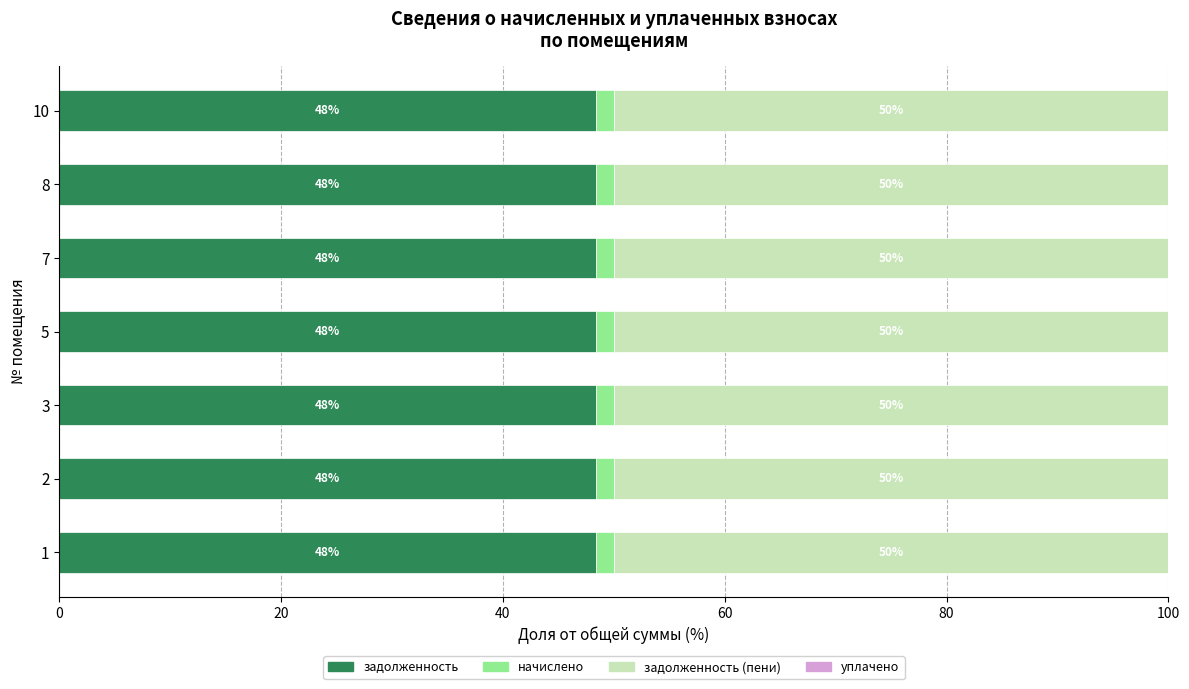

The задолженность series shows 48.4 at 3. True or false?

True